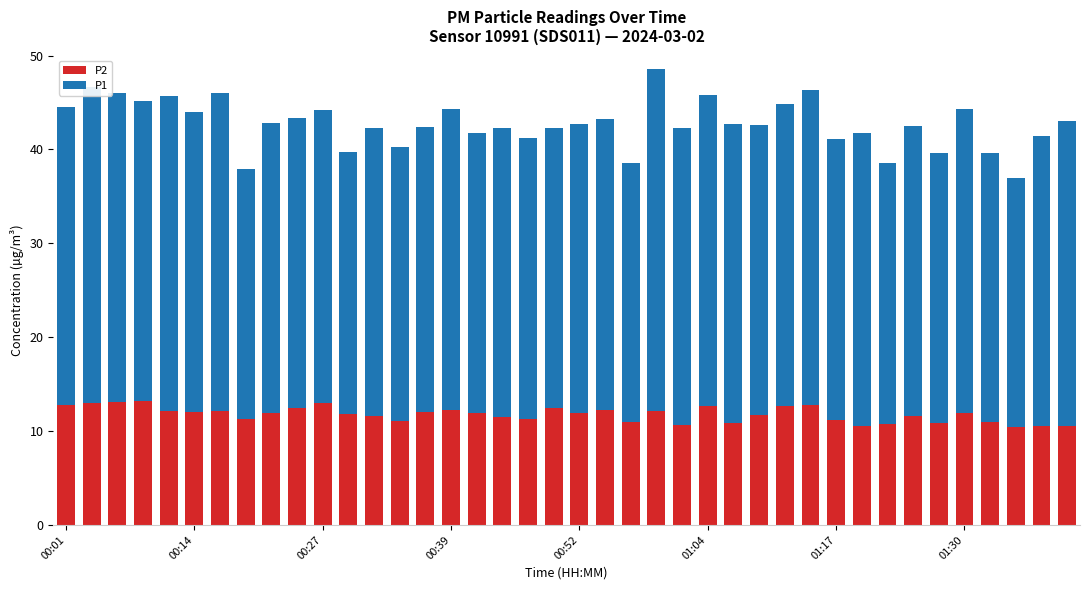

What is the difference between the second highest and minimum values in the P2 series?

2.6